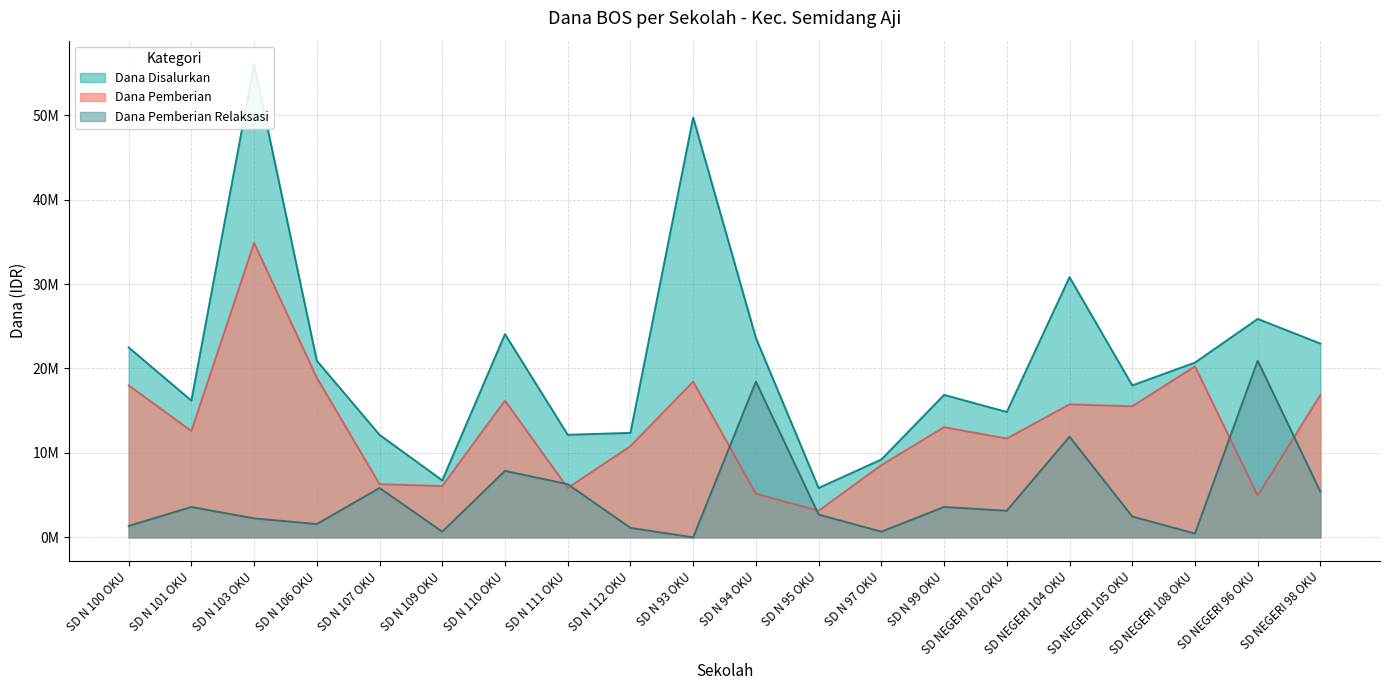

What is the sum of the Dana Disalurkan values at SD N 110 OKU and SD N 97 OKU?

33300000